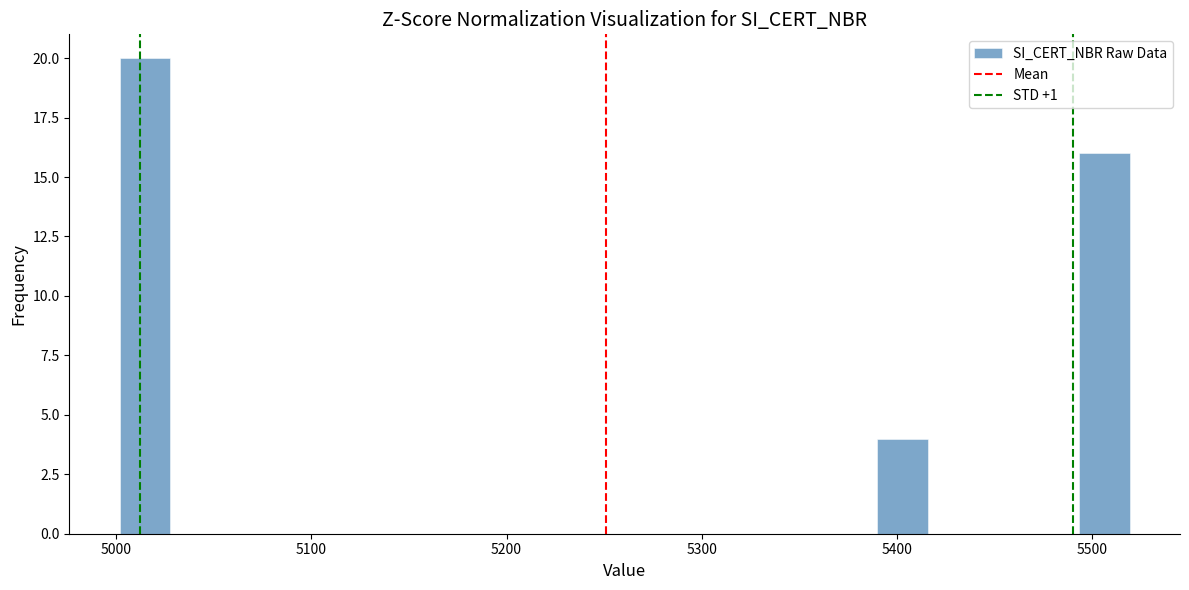

Read against the x-axis, roughly where is the centre of the tallest bar?

5010